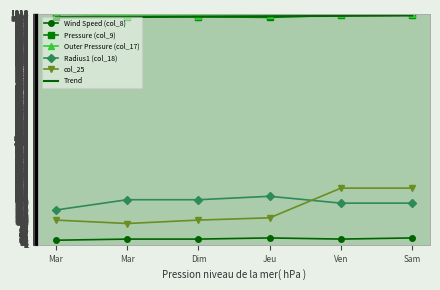

How many interior local valleys does the Wind Speed (col_8) series have?

1